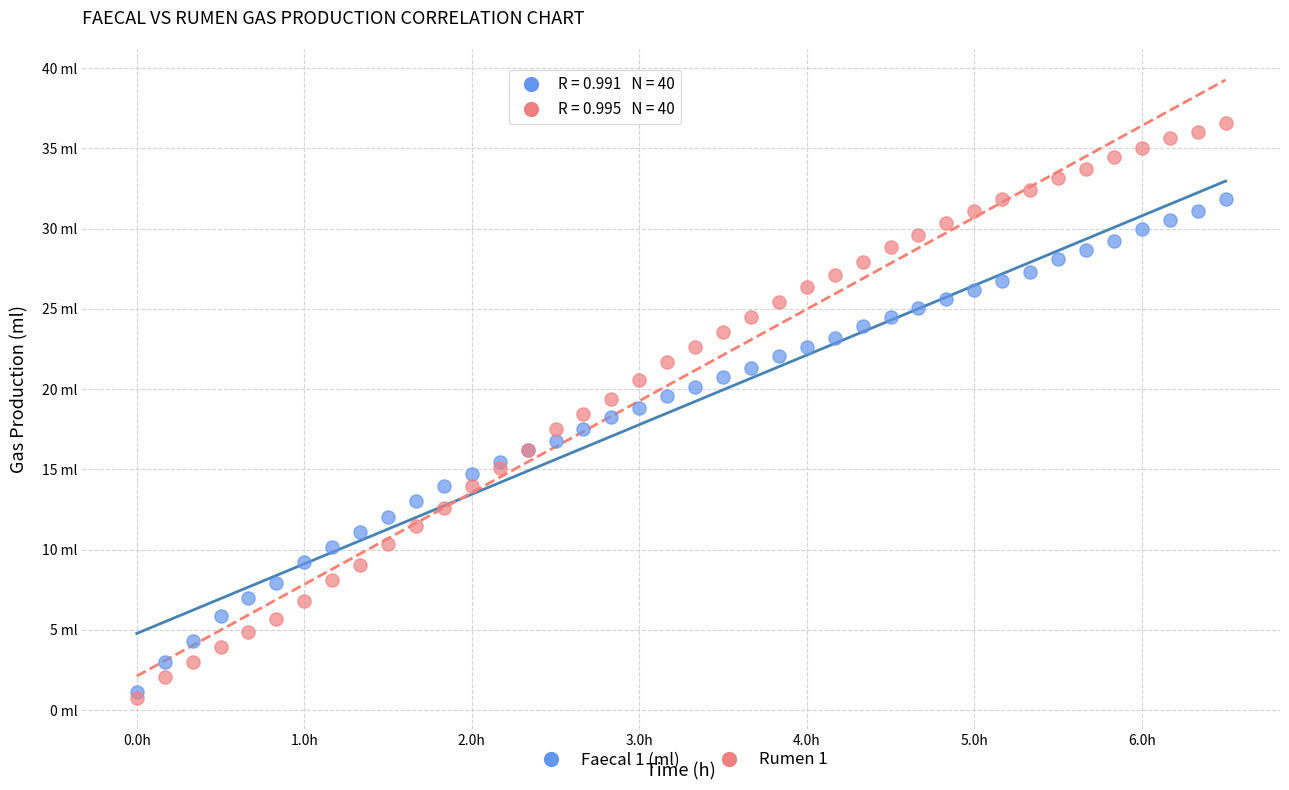

What are all the series names shown in the legend?

Faecal 1 (ml), Rumen 1